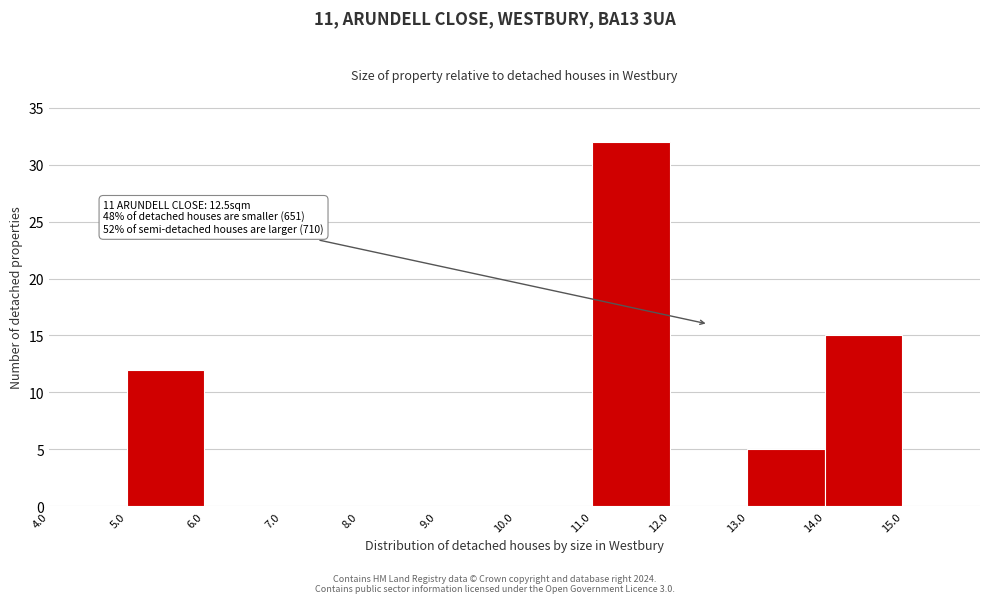

Over which range of the x-axis is the bar tallest?

11 to 12